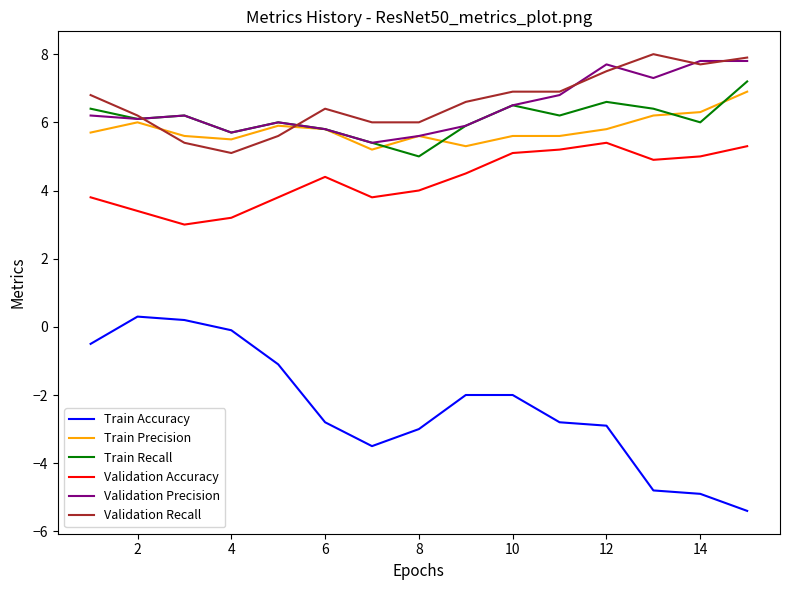

What is the greatest value displayed?

8.0